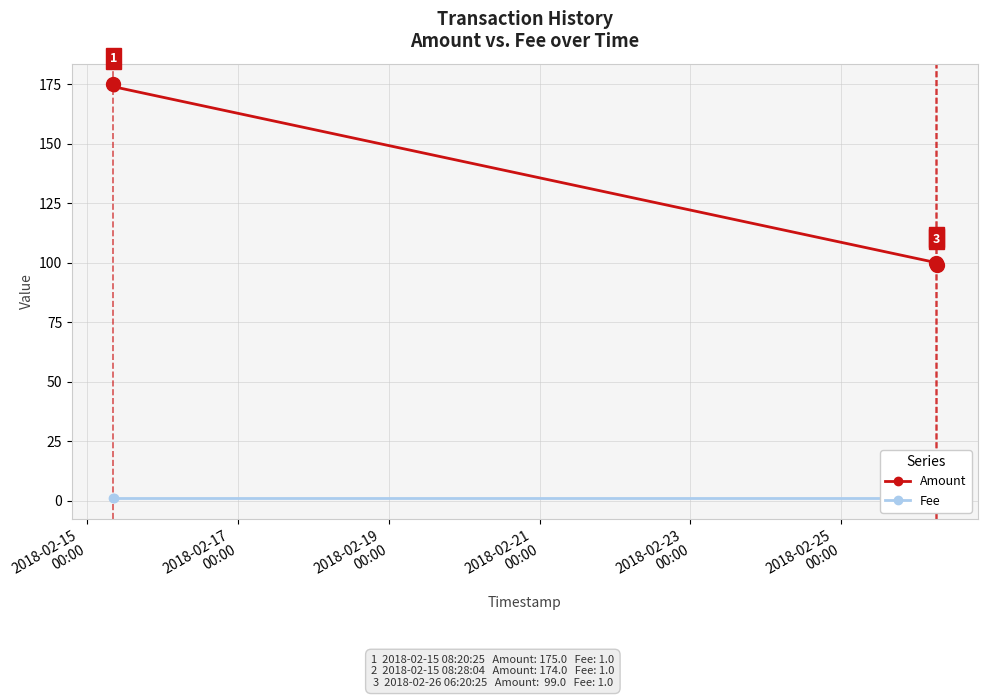

True or false: Amount has more than 1 interior local peaks.

False